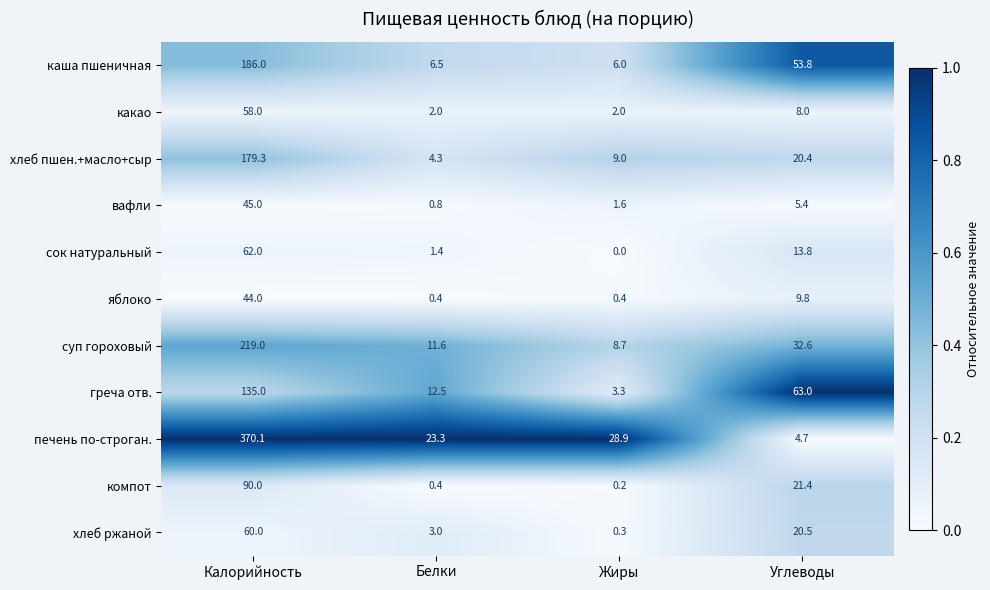

Where does the яблоко series first go above 9?

Калорийность